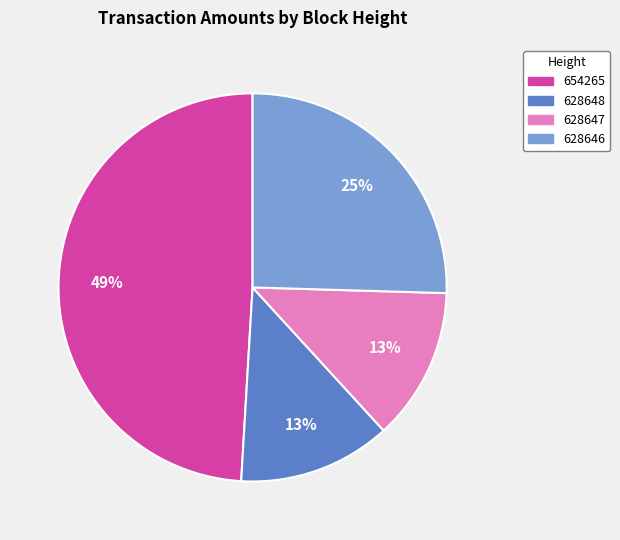

To the nearest percent, what is the combined percentage of 628647 and 628646?

38%